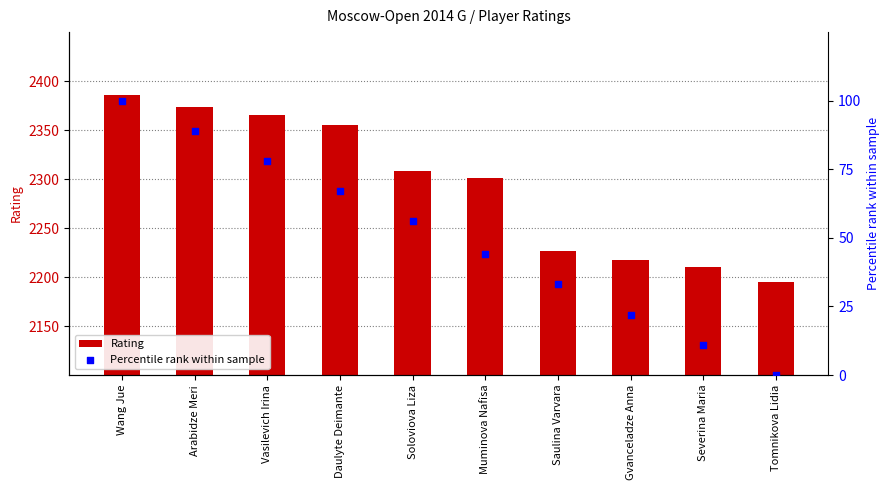

Which series has the largest total across all categories?

Rating